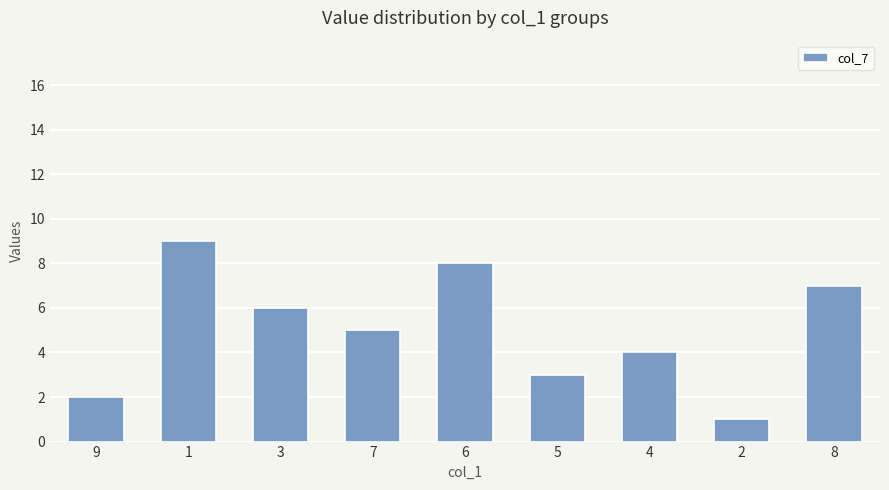

Reading left to right, extract all data points from this chart.

9=2	1=9	3=6	7=5	6=8	5=3	4=4	2=1	8=7